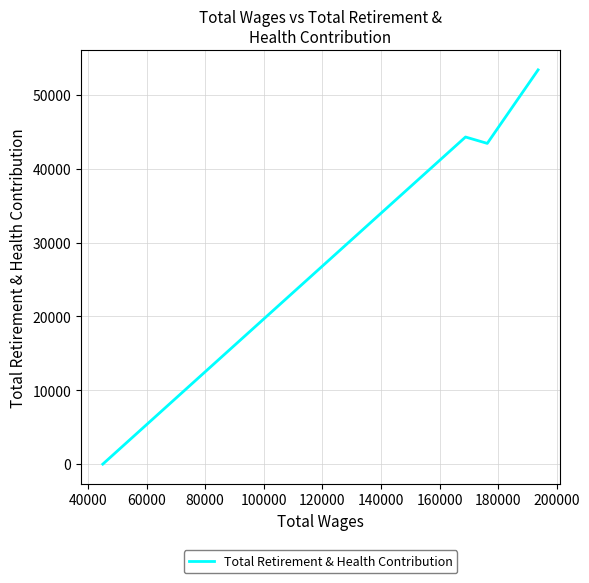

What is the difference between the second highest and minimum values?

44298